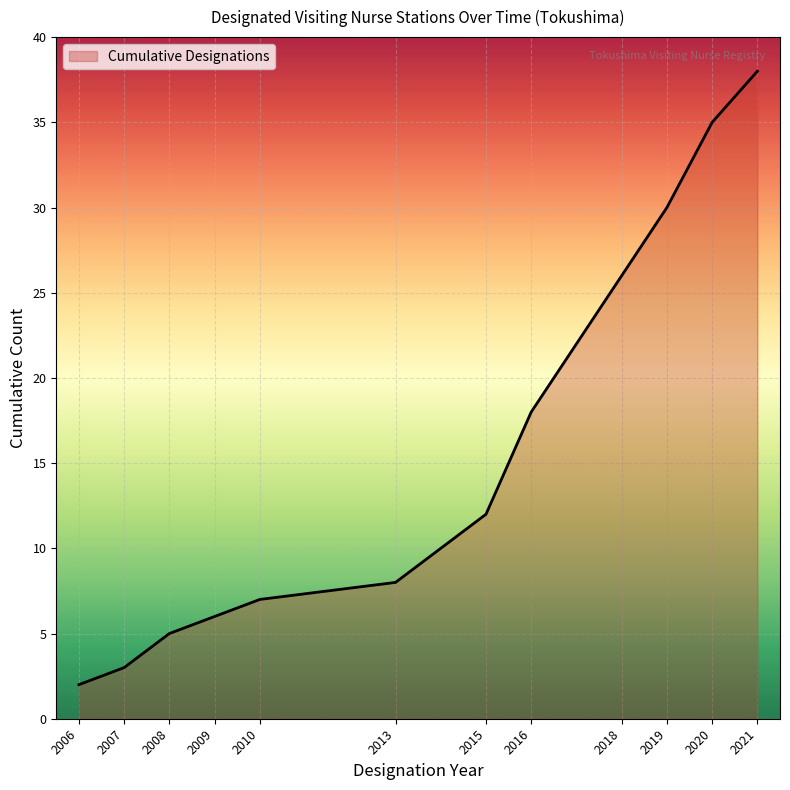

Rank the categories by value from highest to lowest.

2021, 2020, 2019, 2018, 2016, 2015, 2013, 2010, 2009, 2008, 2007, 2006